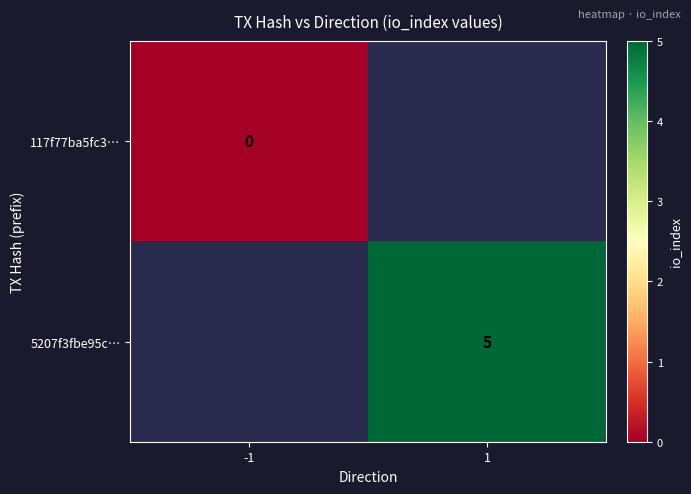

True or false: 5207f3fbe95c… has a value of 5 at 1.

True